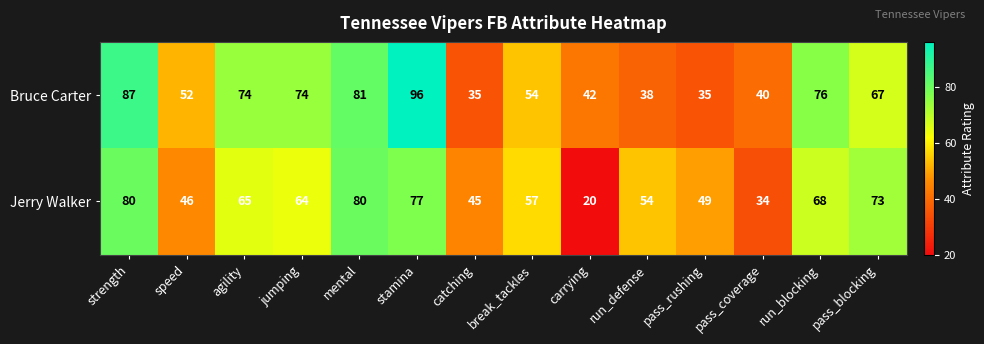

What is the maximum value shown in the chart?

96